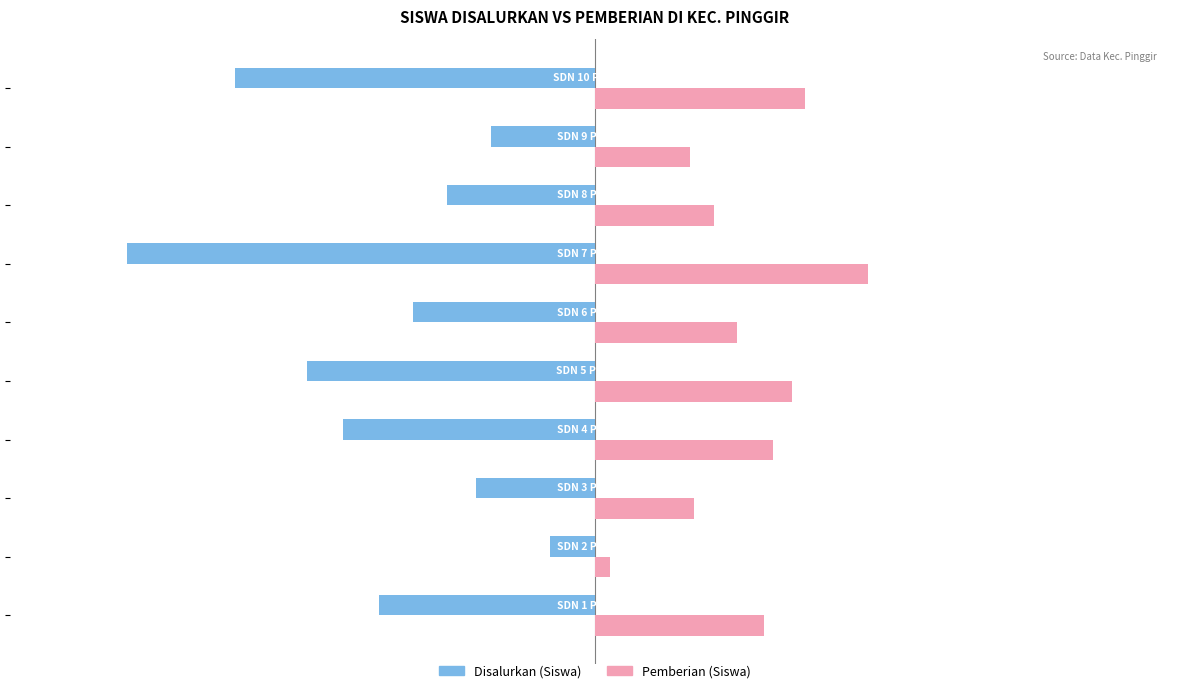

What is the greatest value displayed?

144